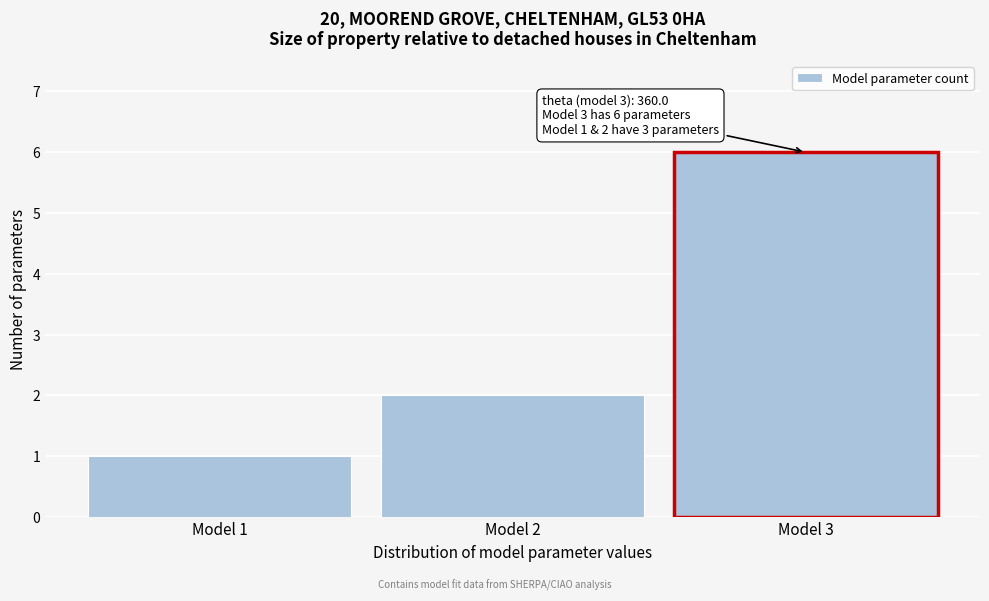

Reading left to right, extract all data points from this chart.

1	2	6